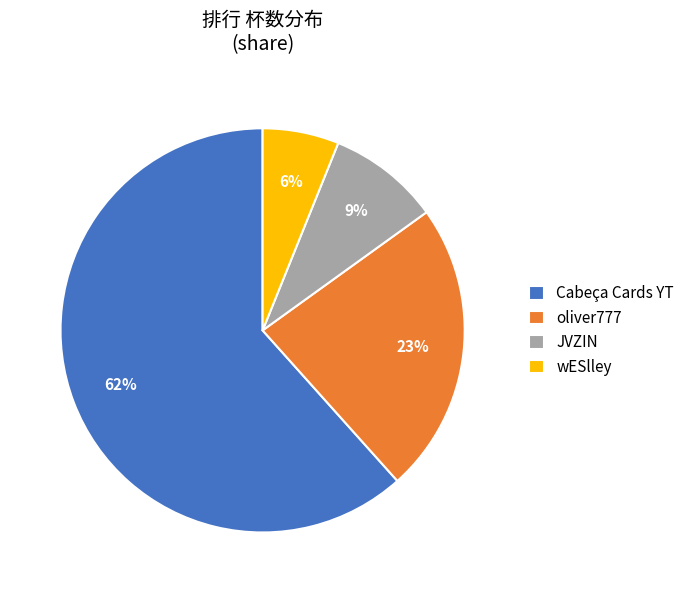

True or false: JVZIN accounts for 9% of the total.

True